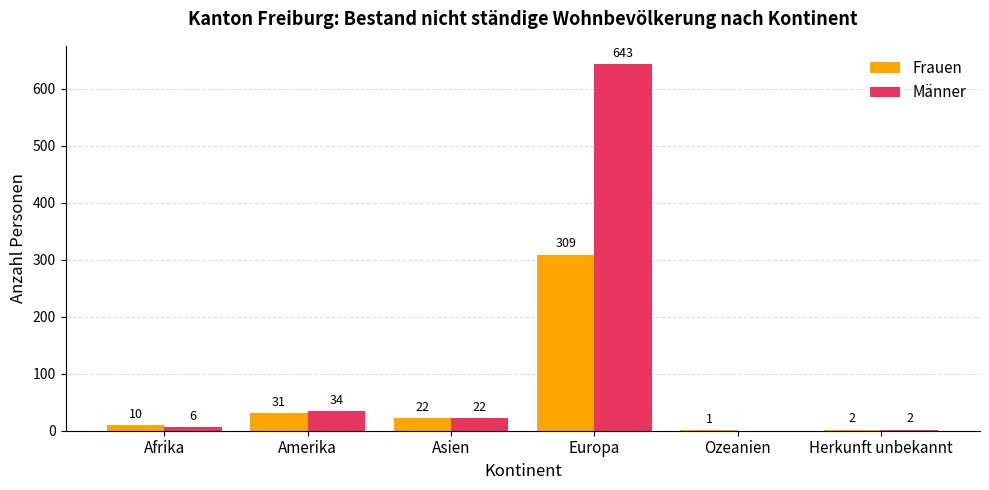

What is the sum of the Männer values at Europa and Herkunft unbekannt?

645